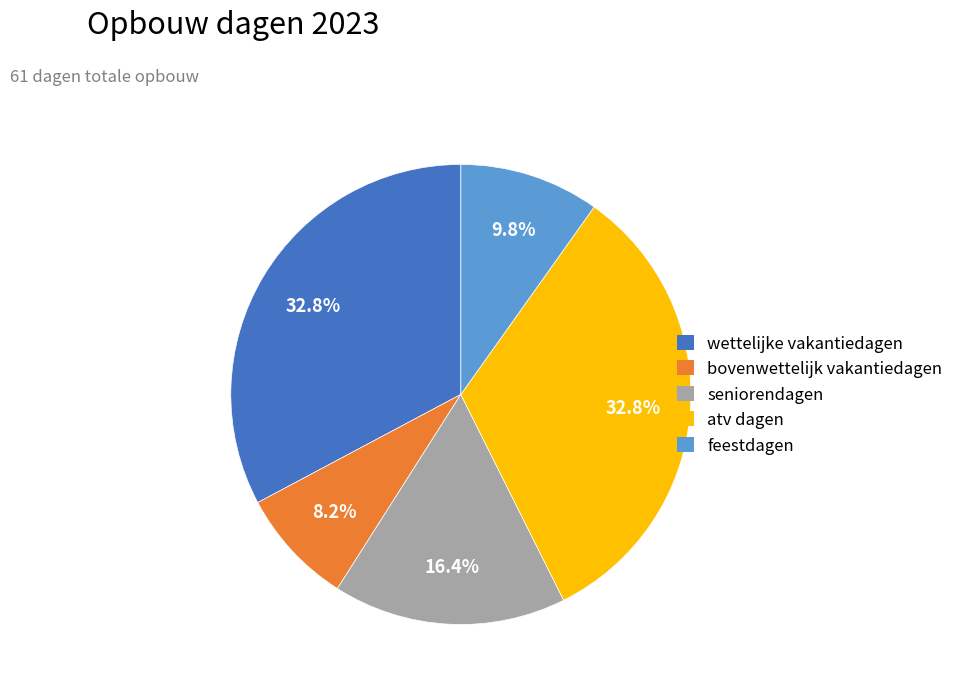

Is there a majority slice in this chart?

No